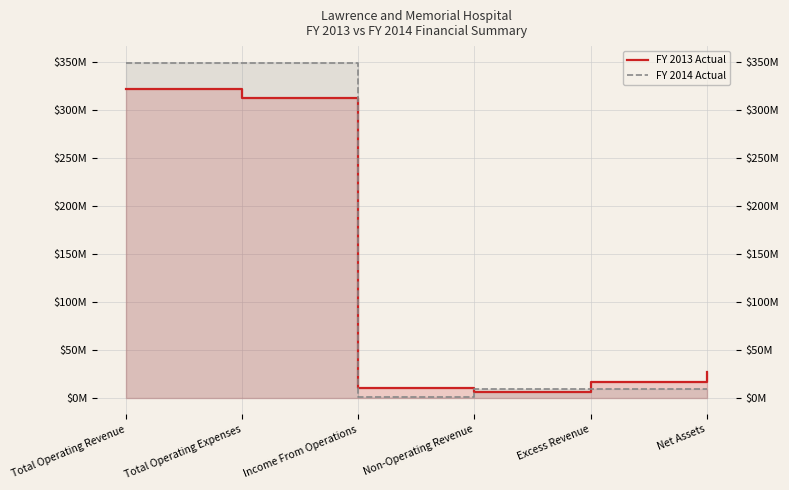

The FY 2014 Actual series shows 8788601 at Non-Operating Revenue. True or false?

True